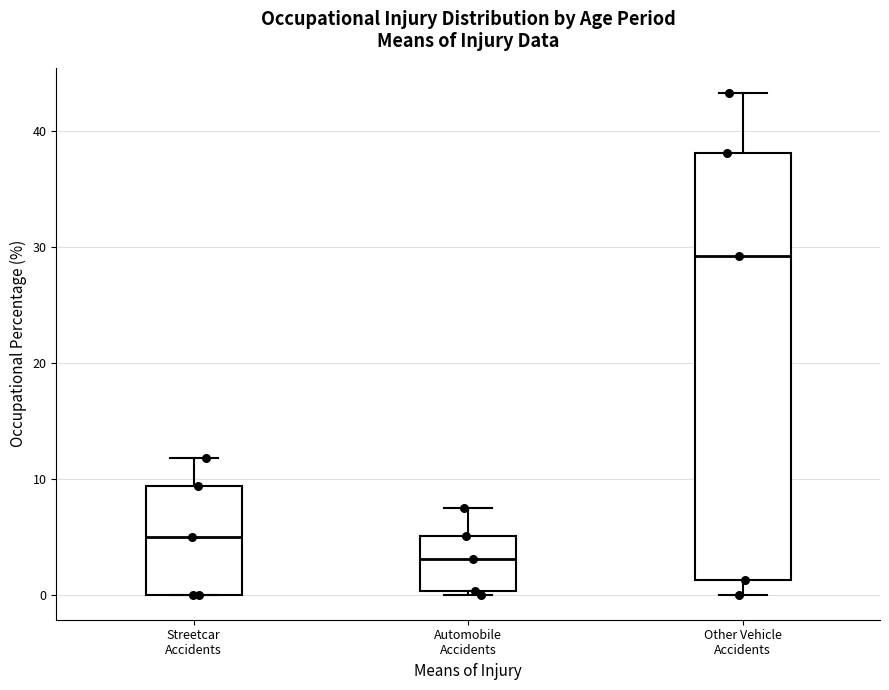

Where is the upper edge of the box for Automobile Accidents on the y-axis? The values are not printed on the chart, so give them approximately, as read against the axis.

5